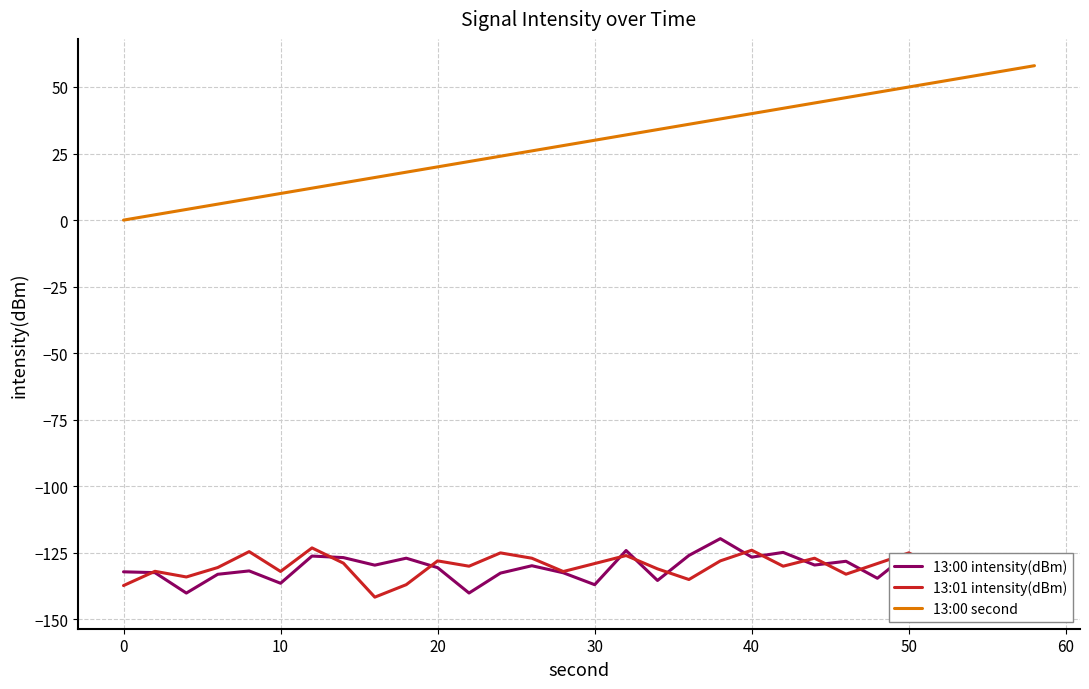

True or false: 13:00 second and 13:01 intensity(dBm) intersect in this chart.

False